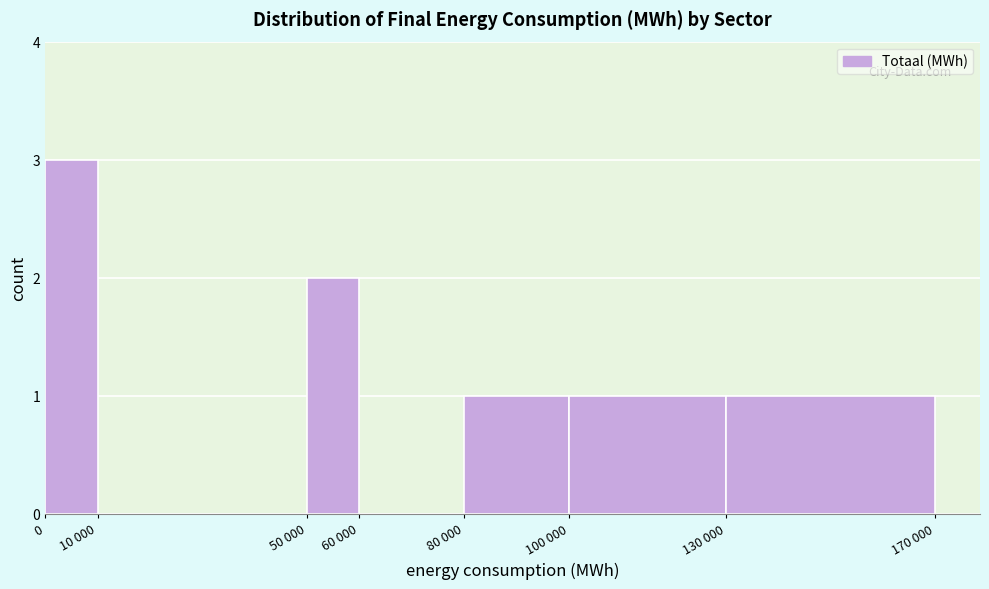

The chart shows a value of 0 at 10 000. True or false?

True